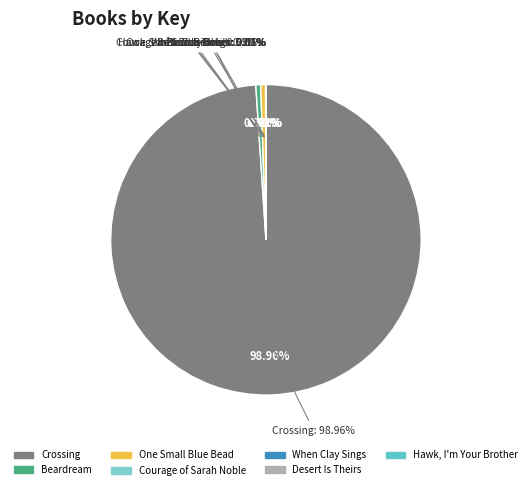

What percentage is NOT represented by One Small Blue Bead?

99.5%